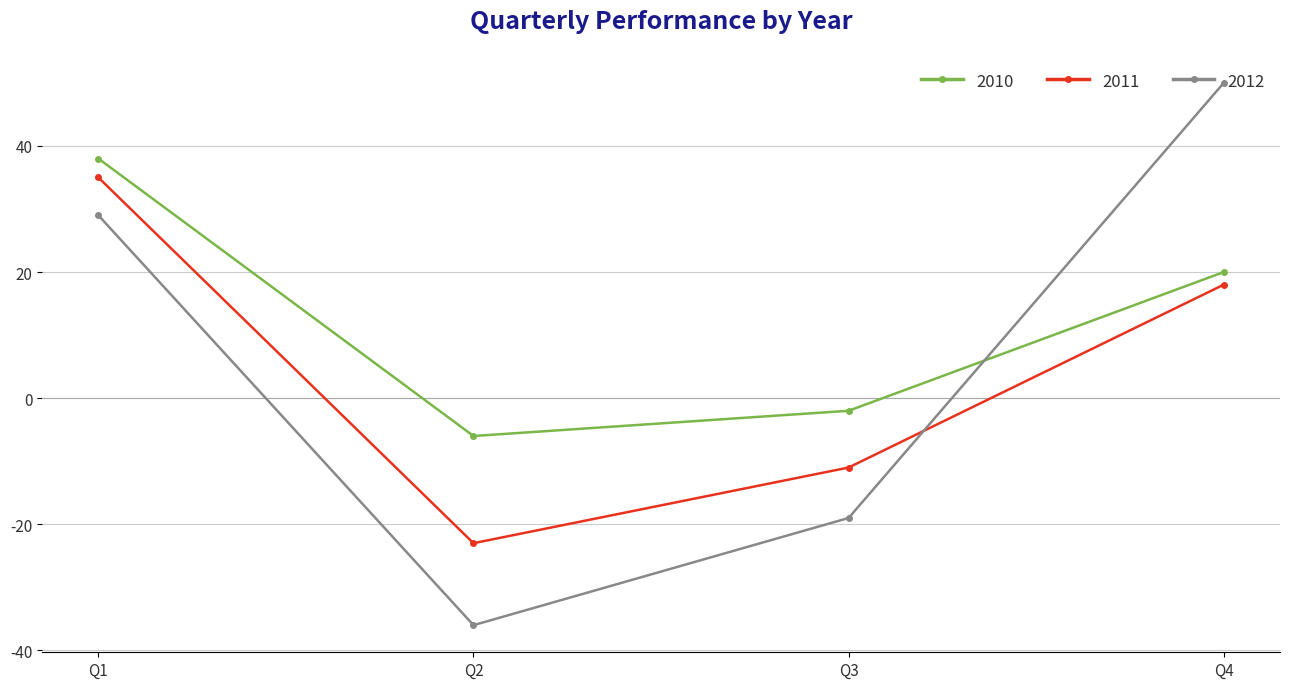

What is the difference between the maximum and second lowest values in the 2011 series?

46